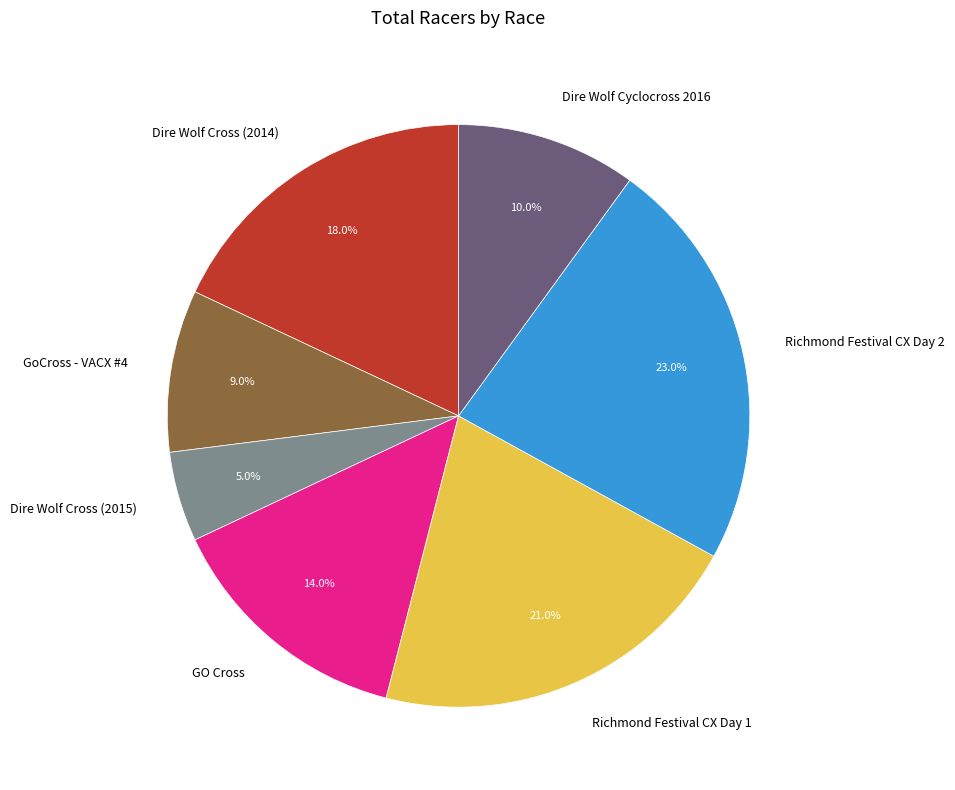

How many segments does this pie chart have?

7